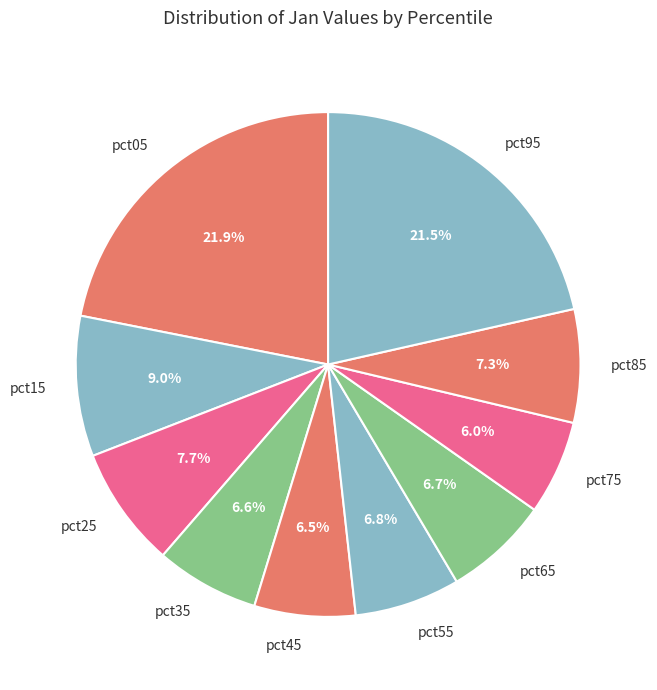

Between pct05 and pct25, which is larger?

pct05